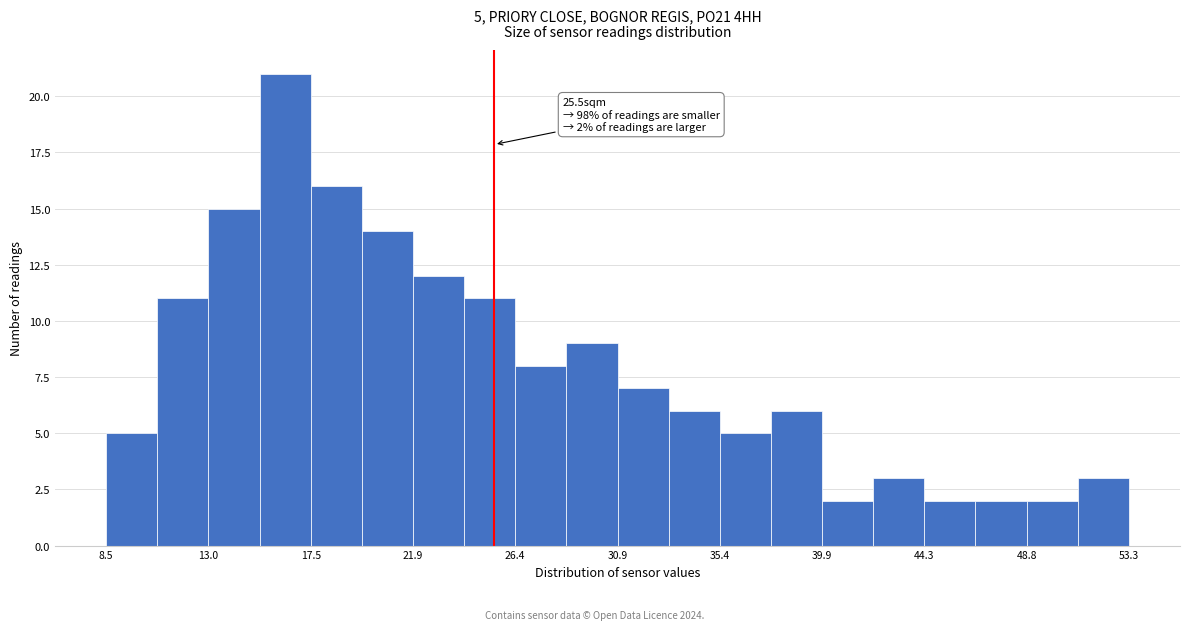

Which range on the x-axis has the tallest bar?

15.0 to 17.5